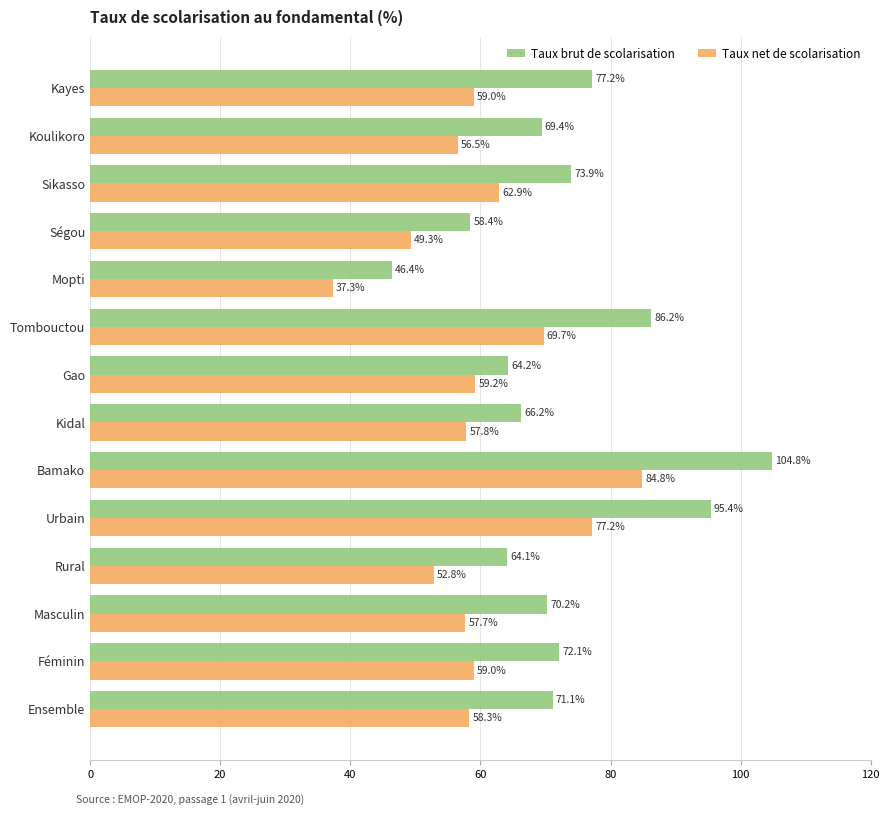

Which series has the largest total across all categories?

Taux brut de scolarisation